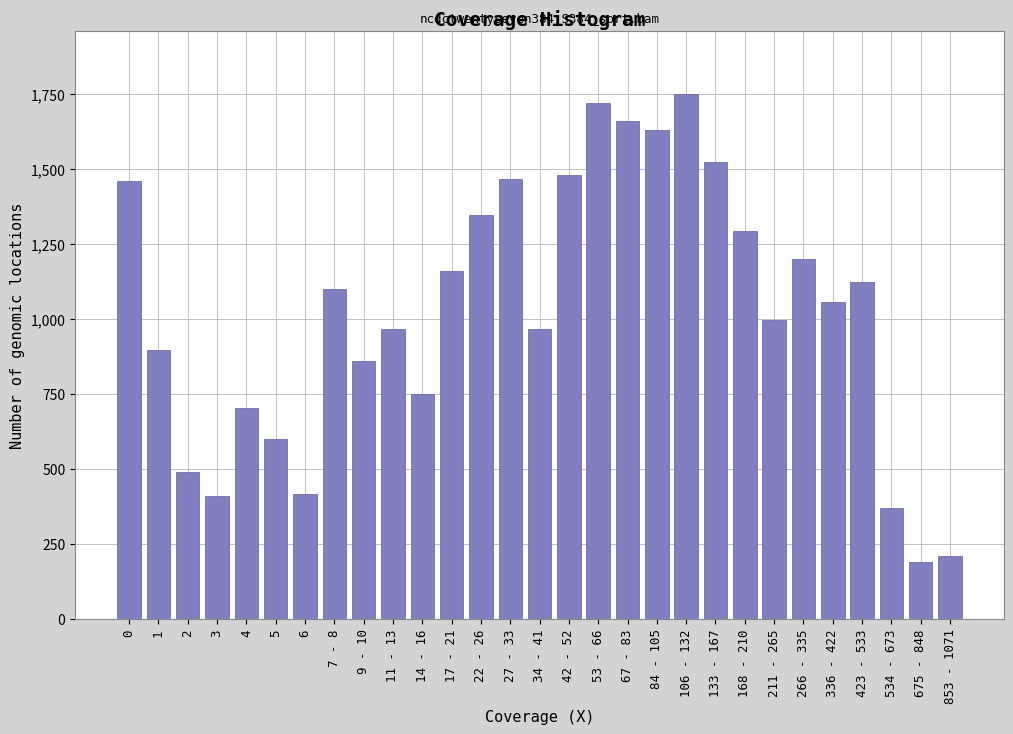

What is the label of the 23rd bar from the left?

211 - 265